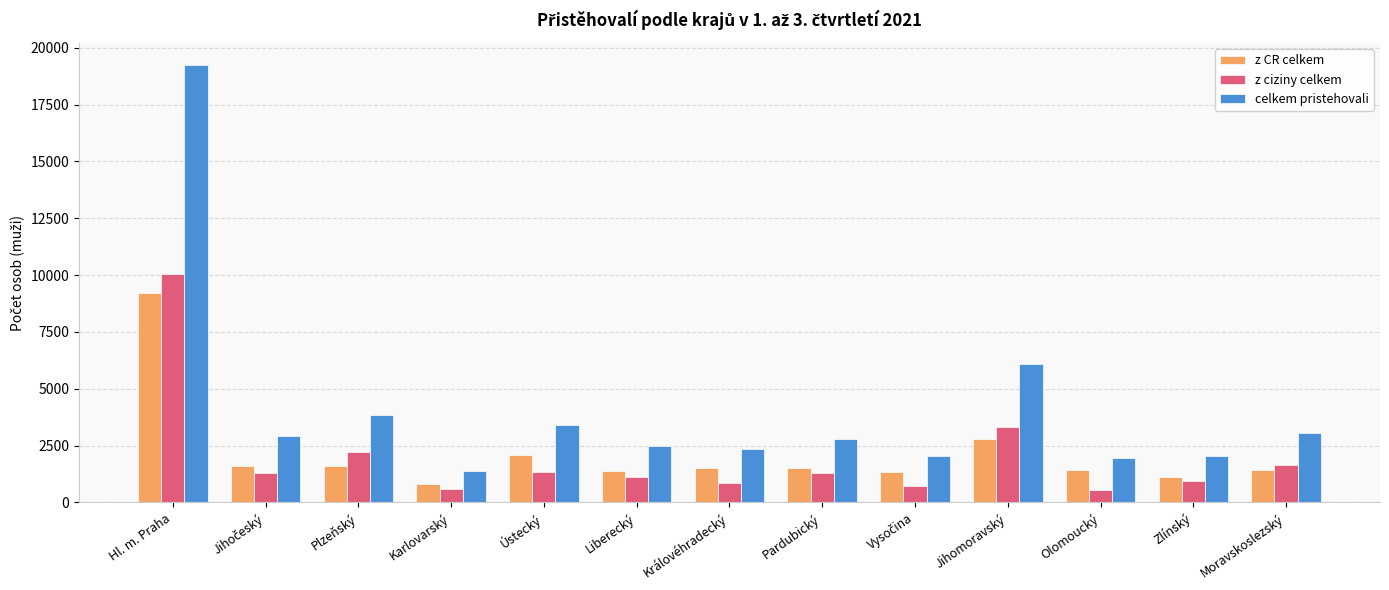

What is the value of the z CR celkem bar at the 4th from the left?

797